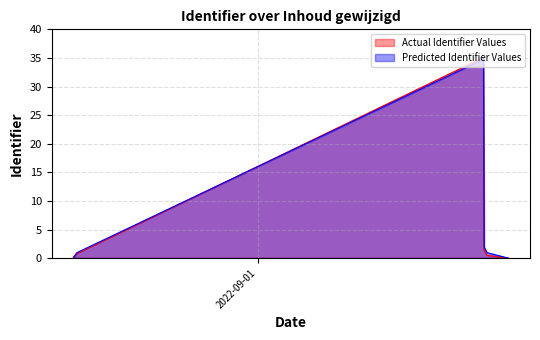

At which category is the sum across all series the highest?

2022-09-01 11:49:17